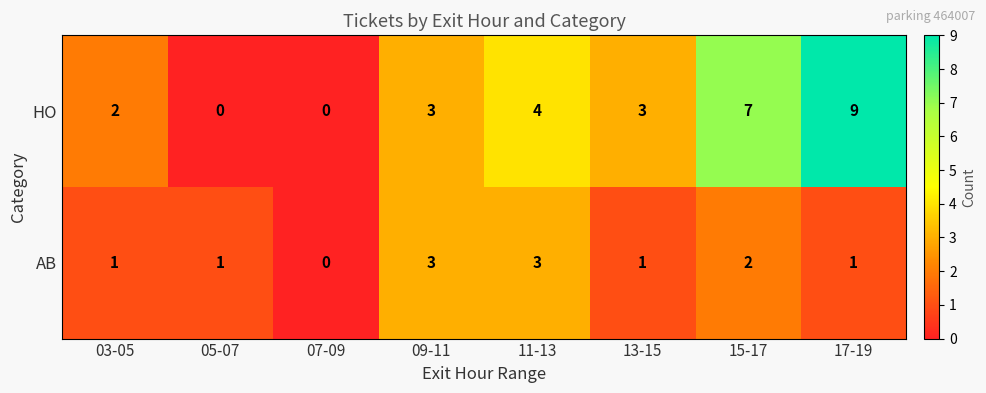

Count the HO values in the range 2 to 7.

5